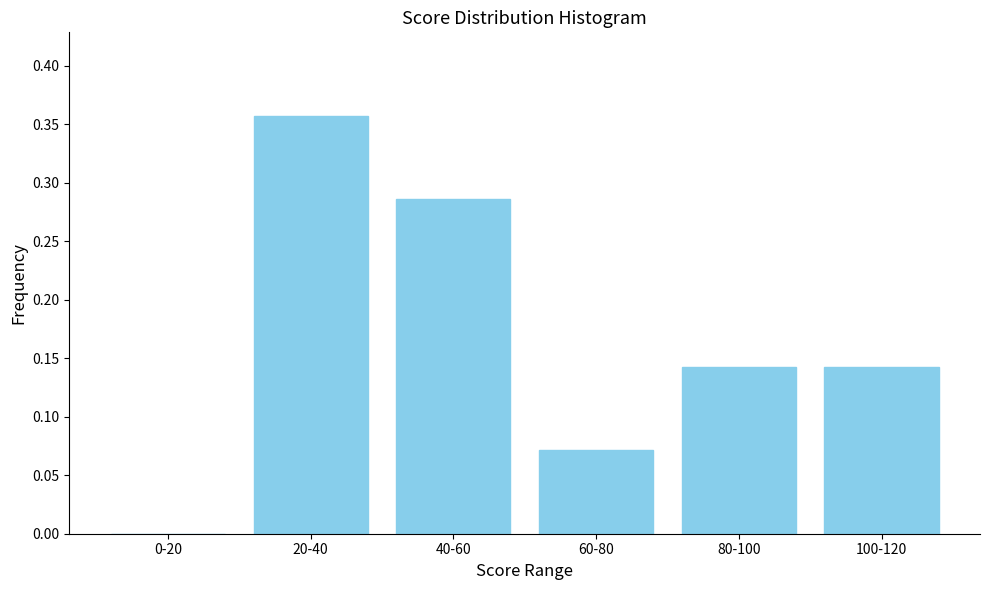

True or false: the data shows 0.0 at 0-20.

True